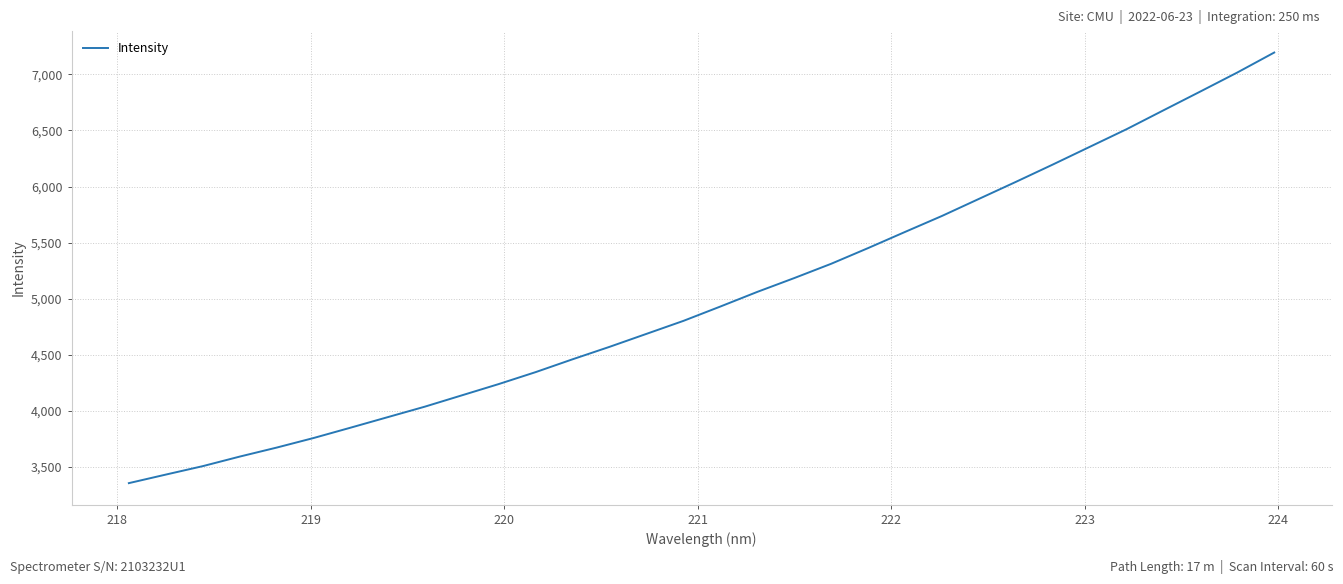

What is the maximum value shown in the chart?

7195.1